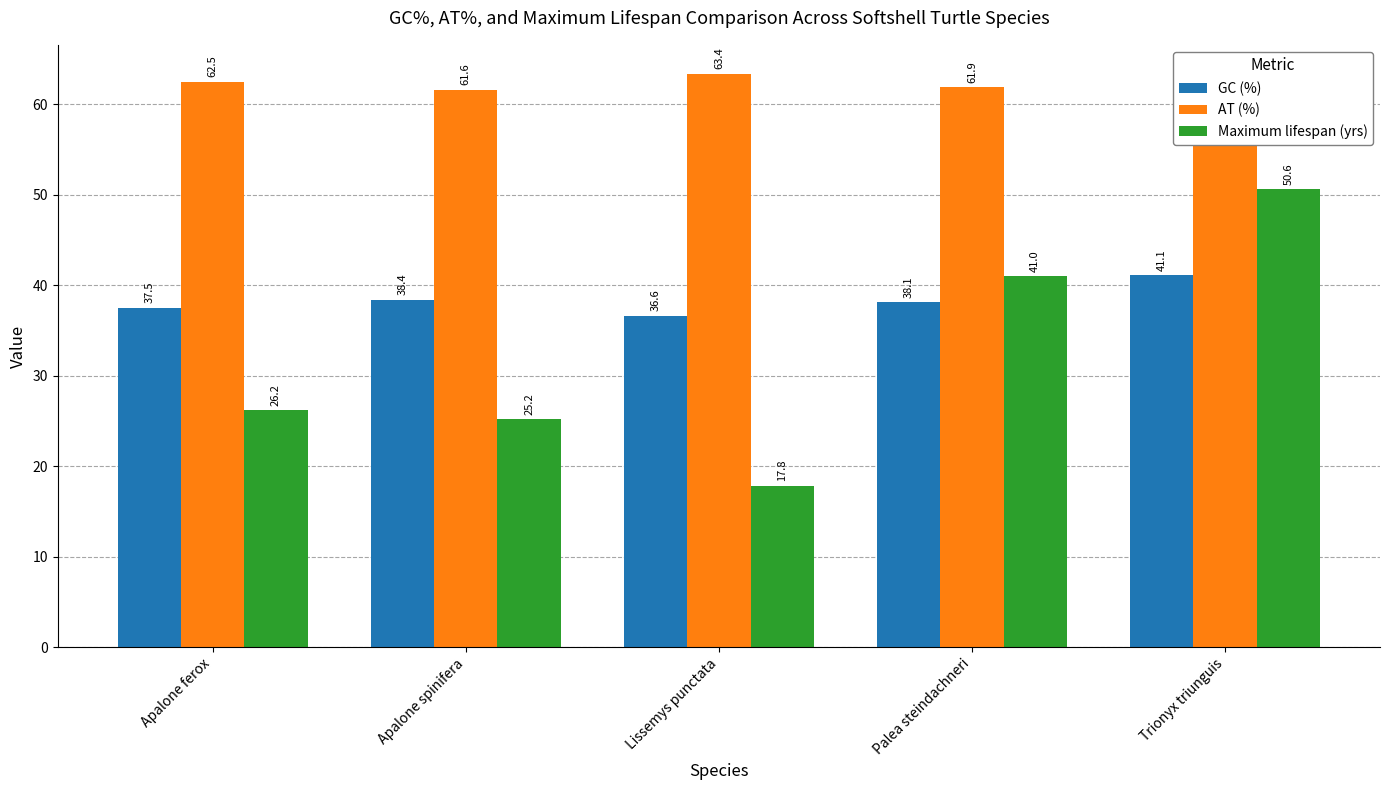

What is the average value of the GC (%) series?

38.3